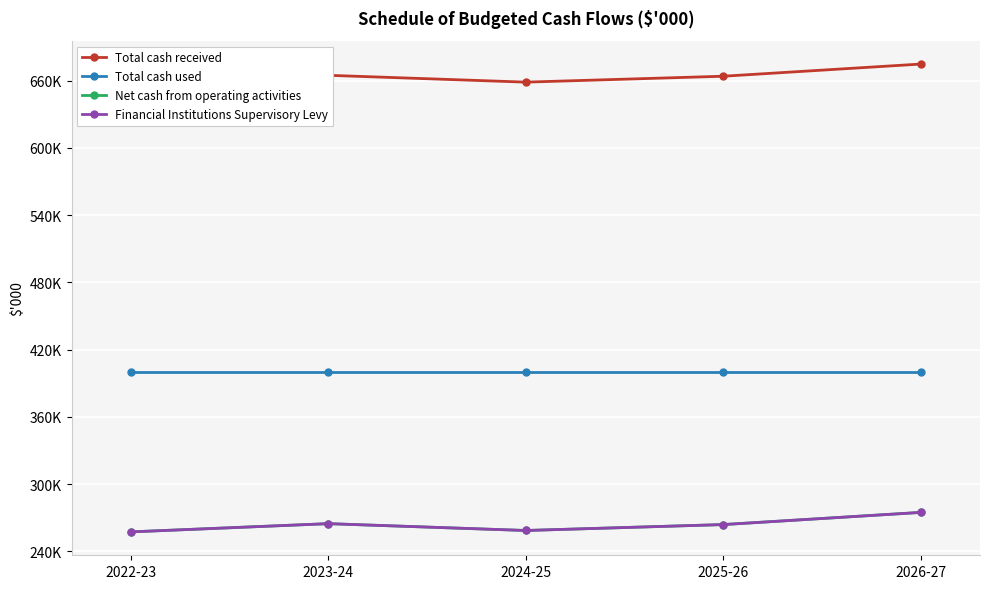

Which has a higher value, 2025-26 or 2026-27?

2026-27